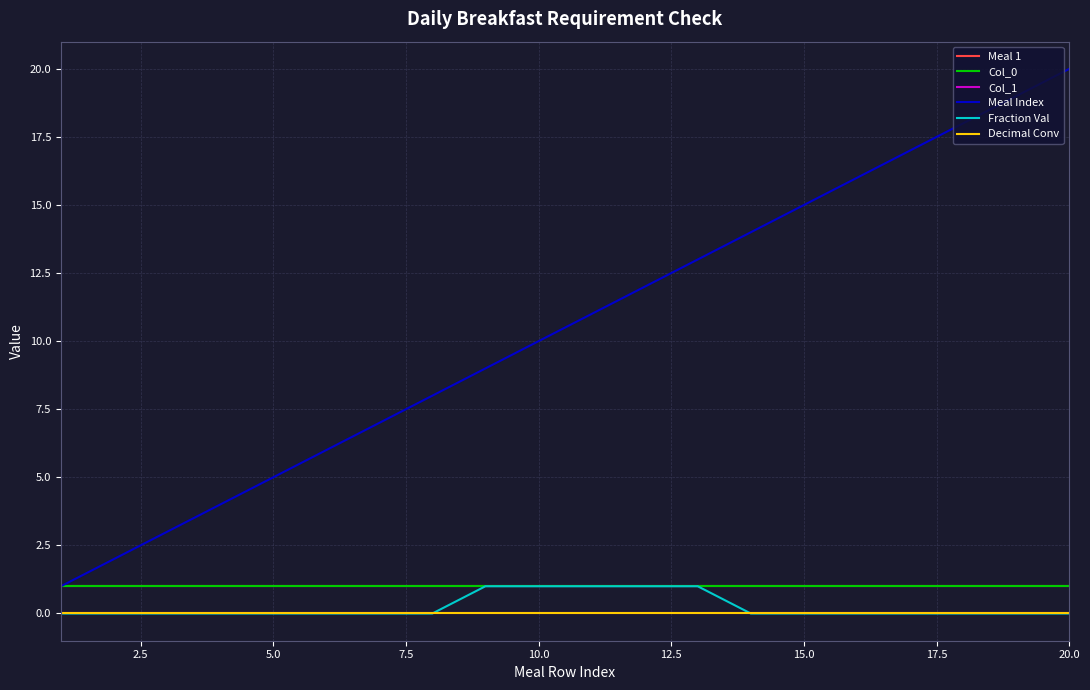

Does the chart have visible grid lines?

Yes